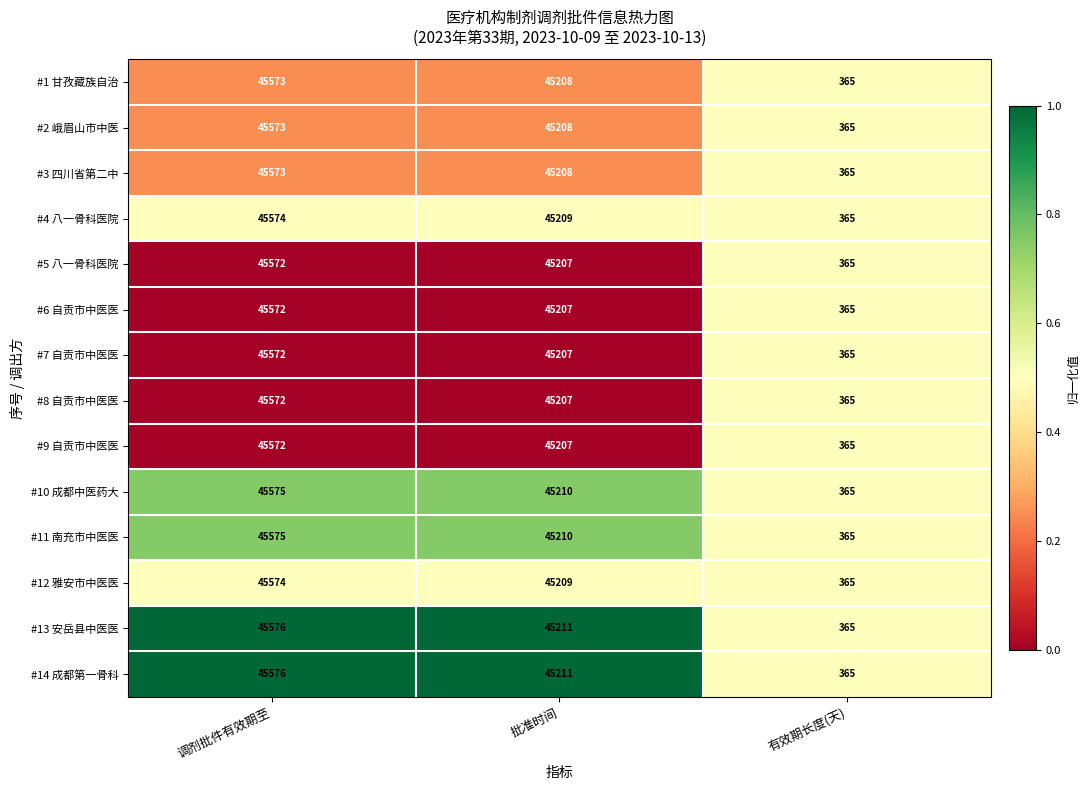

What is the total value across all series at 有效期长度(天)?

5110